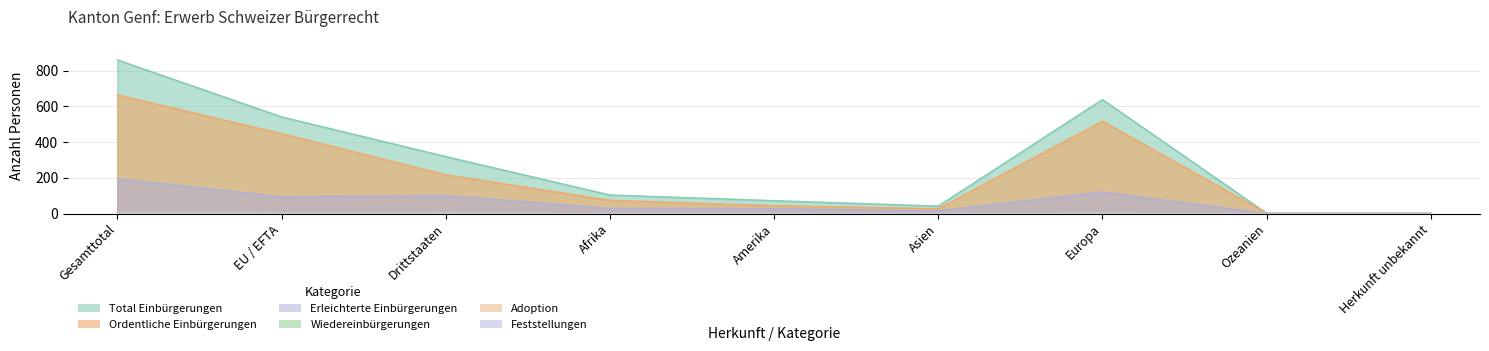

What are all the series names shown in the legend?

Total Einbürgerungen, Ordentliche Einbürgerungen, Erleichterte Einbürgerungen, Wiedereinbürgerungen, Adoption, Feststellungen